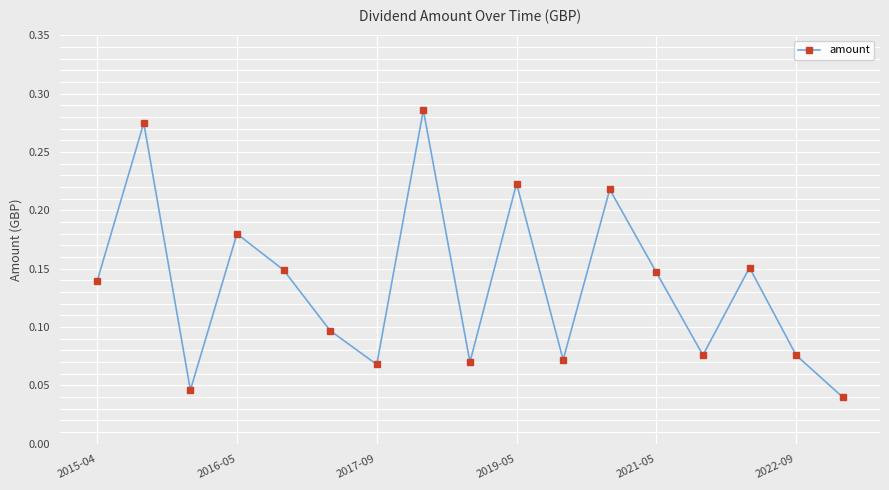

How many interior local peaks (higher than both neighbors) does the data have?

6